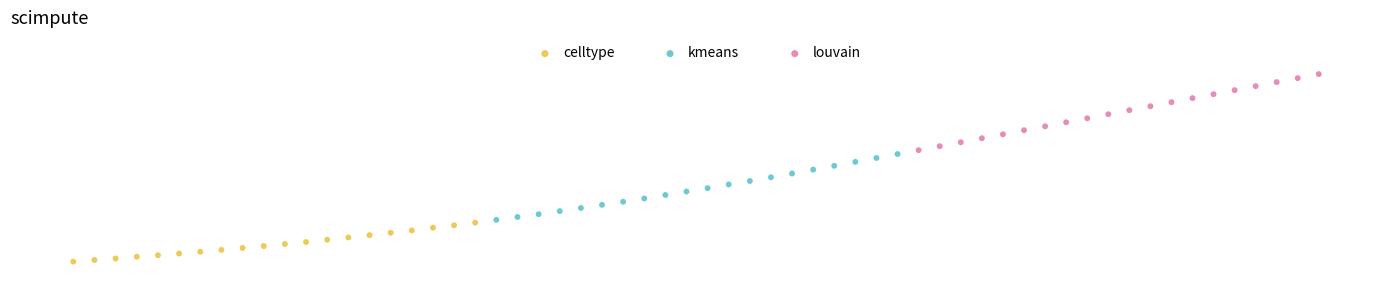

What are all the series names shown in the legend?

celltype, kmeans, louvain